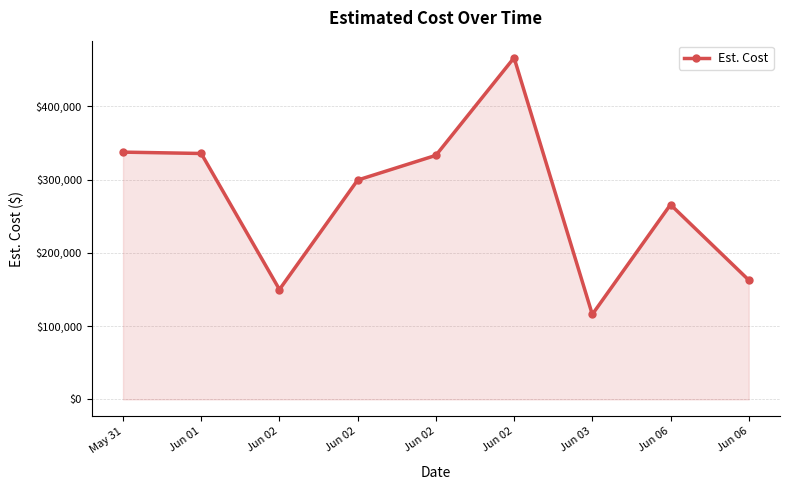

Which label corresponds to the largest value in the chart?

Jun 02